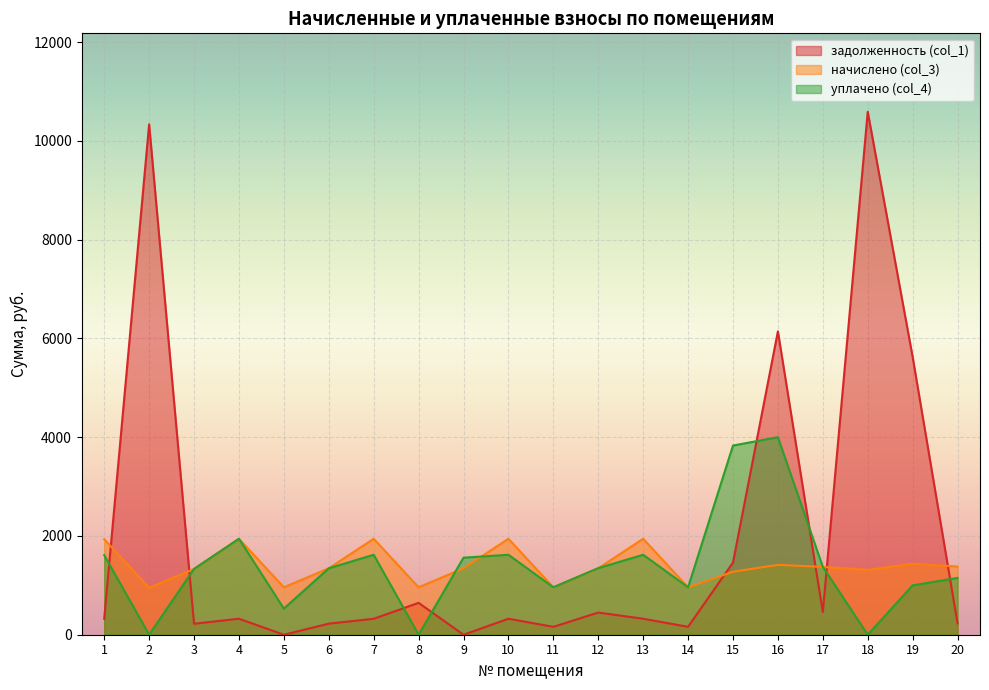

The уплачено (col_4) series shows 1332.4 at 3. True or false?

True